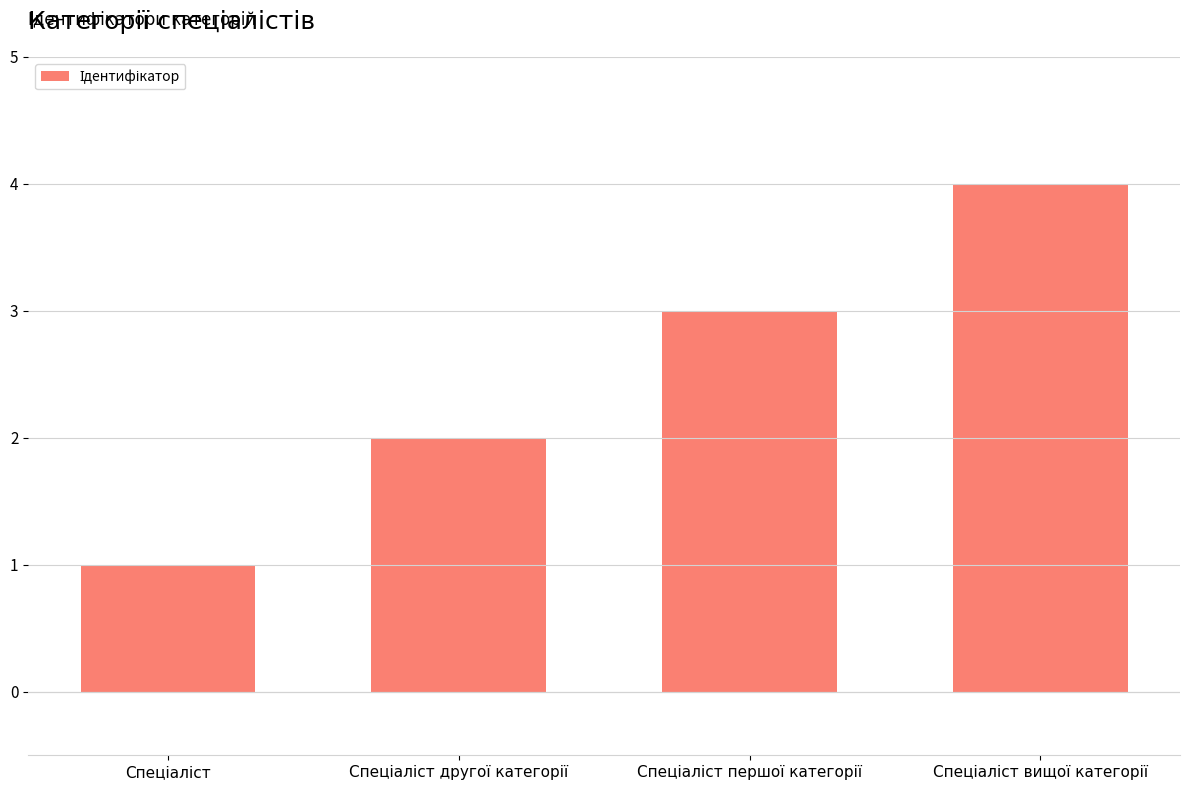

What is the difference between the maximum and minimum values?

3